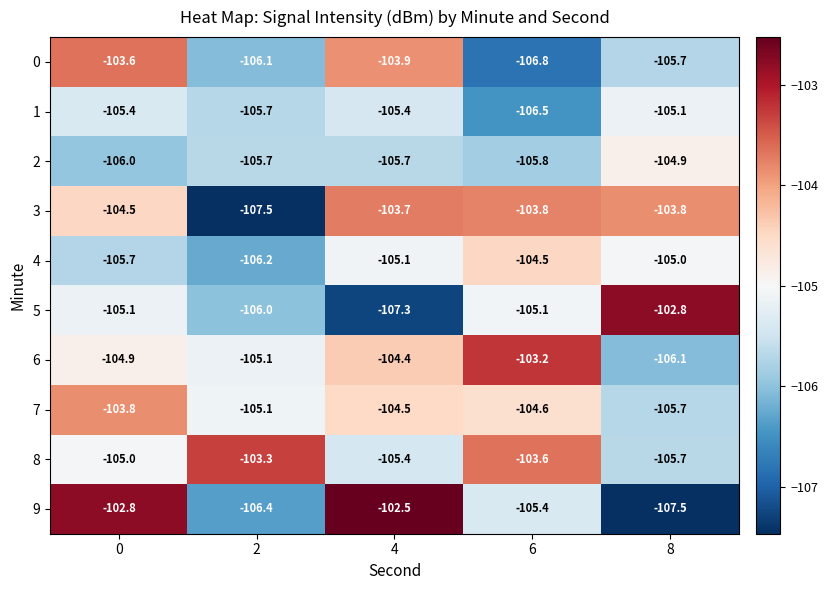

List the series in order of their peak value, lowest first.

1, 2, 4, 7, 3, 0, 8, 6, 5, 9